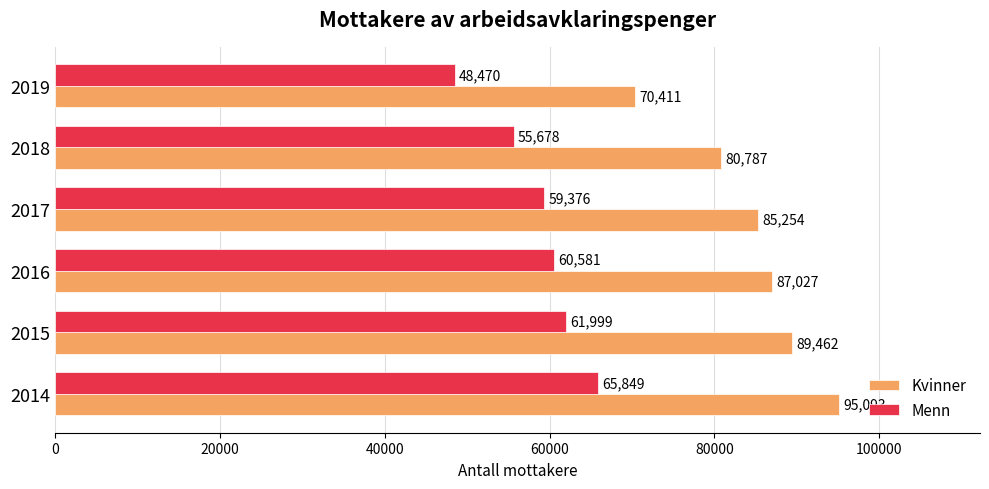

Which series has the largest total across all categories?

Kvinner